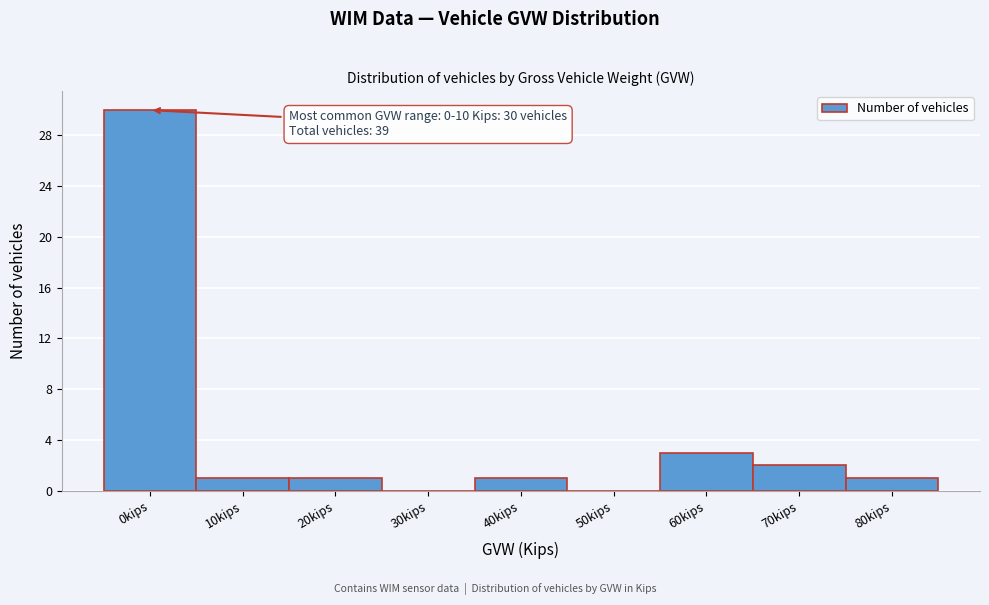

Reading right to left, list all the values displayed in this chart.

80kips=1	70kips=2	60kips=3	50kips=0	40kips=1	30kips=0	20kips=1	10kips=1	0kips=30